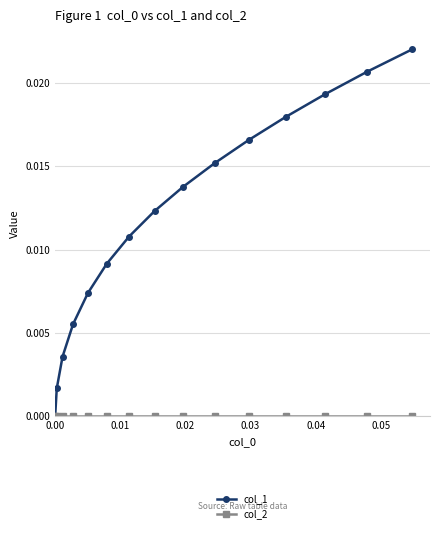

True or false: col_1 has more than 1 points higher than both neighbors.

False